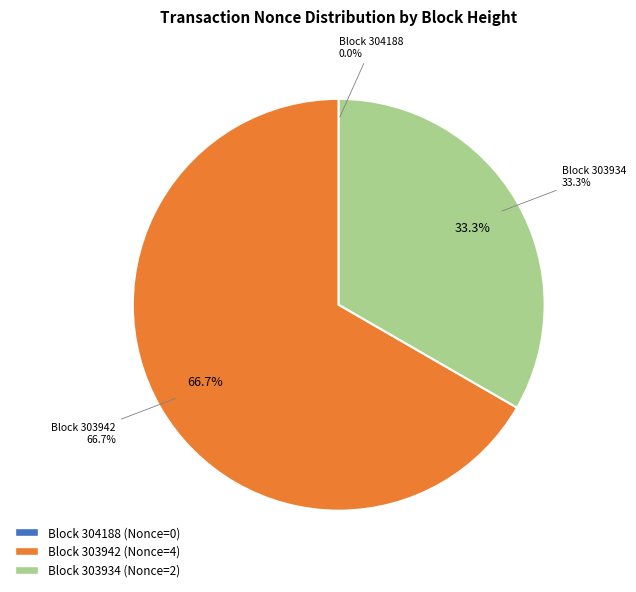

How many segments does this pie chart have?

3